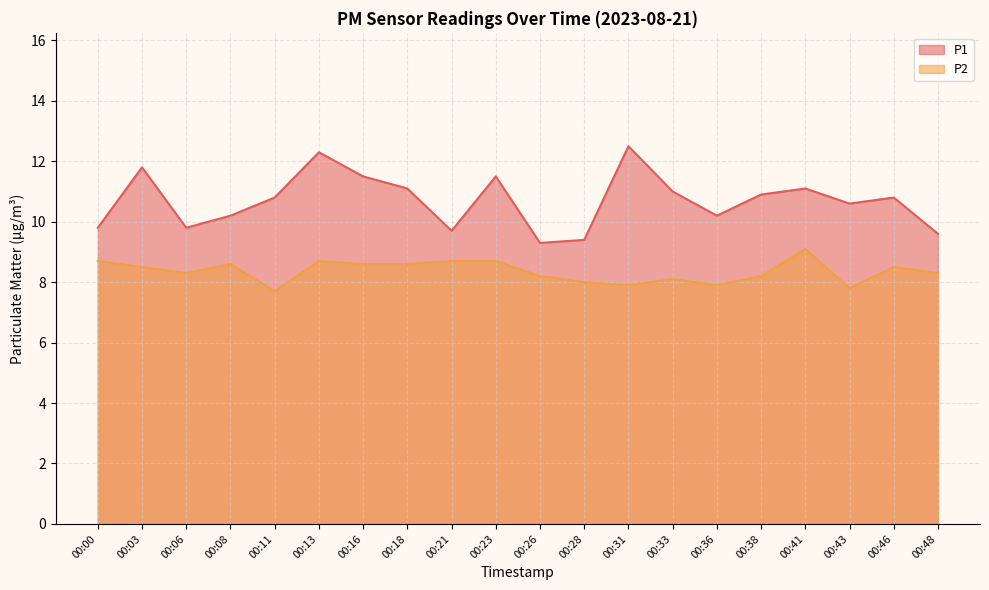

The value of P2 at 00:00 is 8.7. True or false?

True